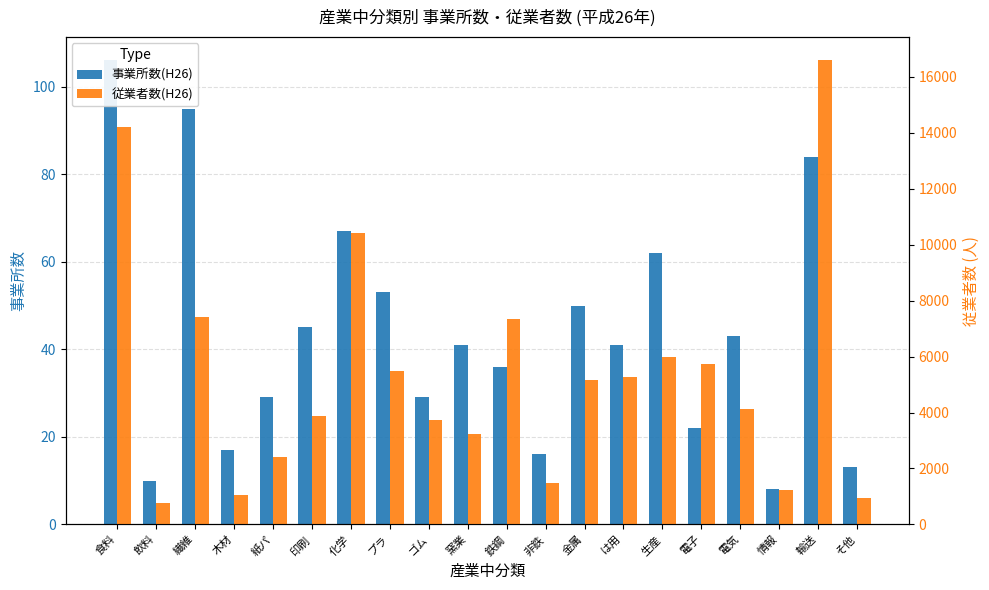

What is the label of the 19th bar from the left?

輸送